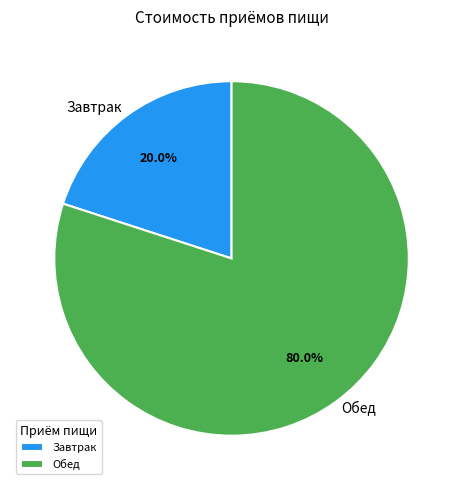

To the nearest percent, what percentage of the pie is Завтрак?

20%